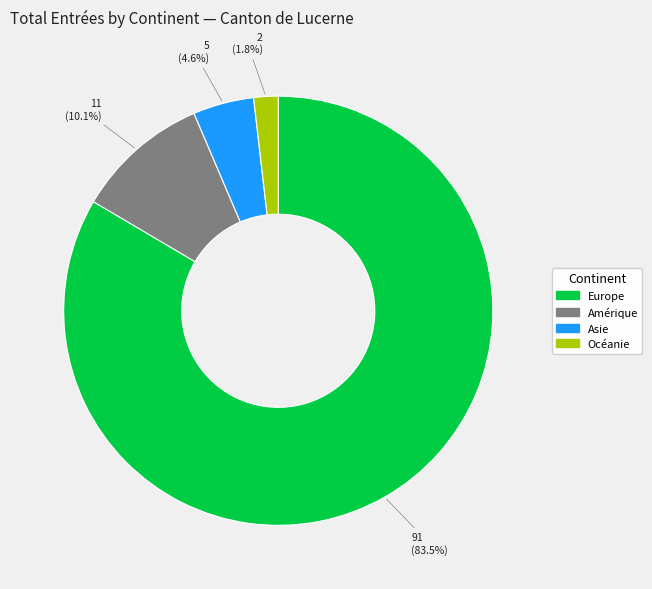

Is there any slice that represents more than half of the pie?

Yes